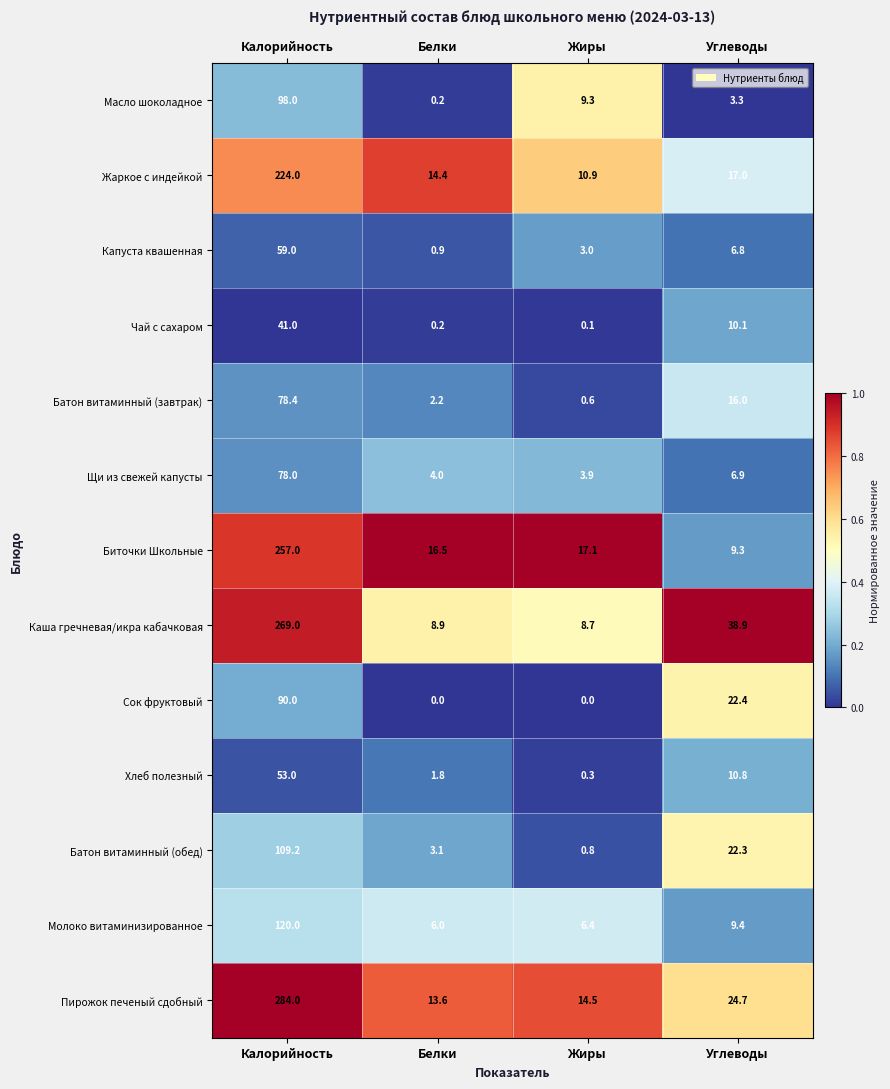

Which series has the largest range (max minus min)?

Пирожок печеный сдобный